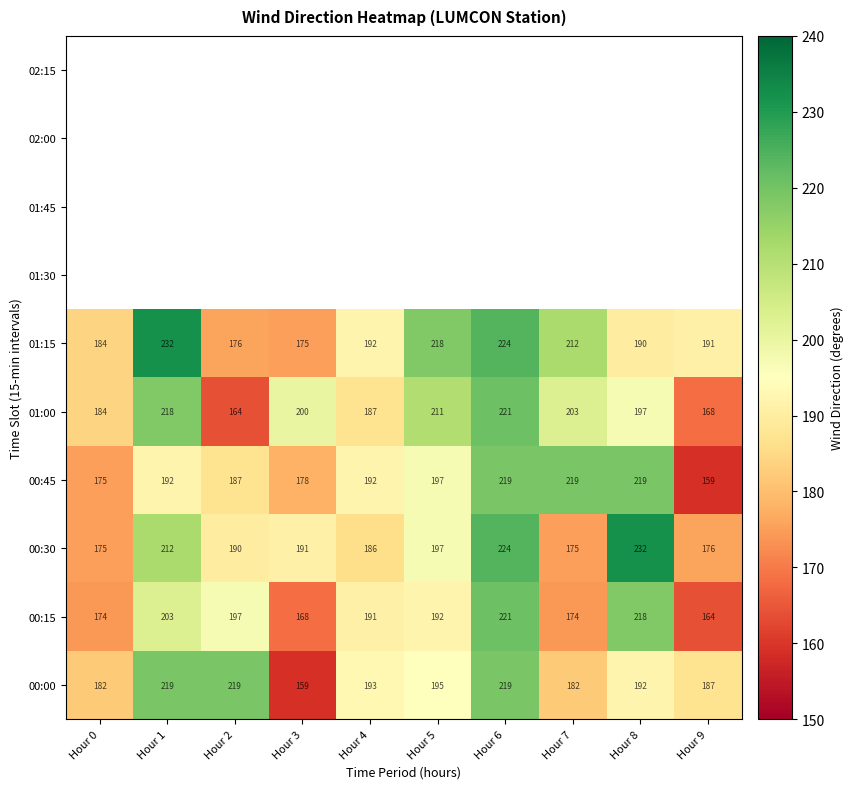

What is the difference between the second highest and second lowest values in the 00:45 series?

44